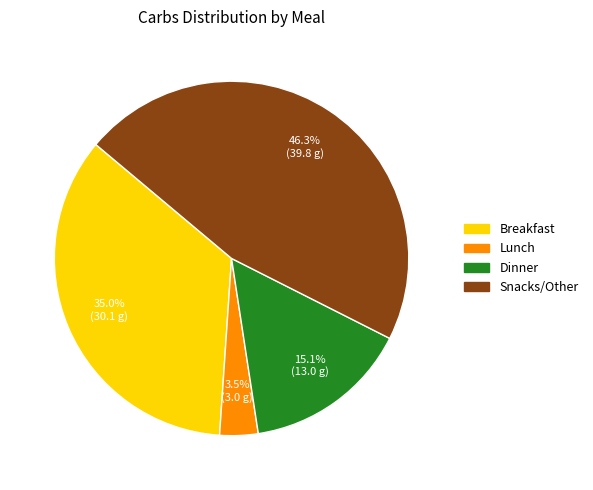

Is it true that Breakfast is 43% of the pie?

False